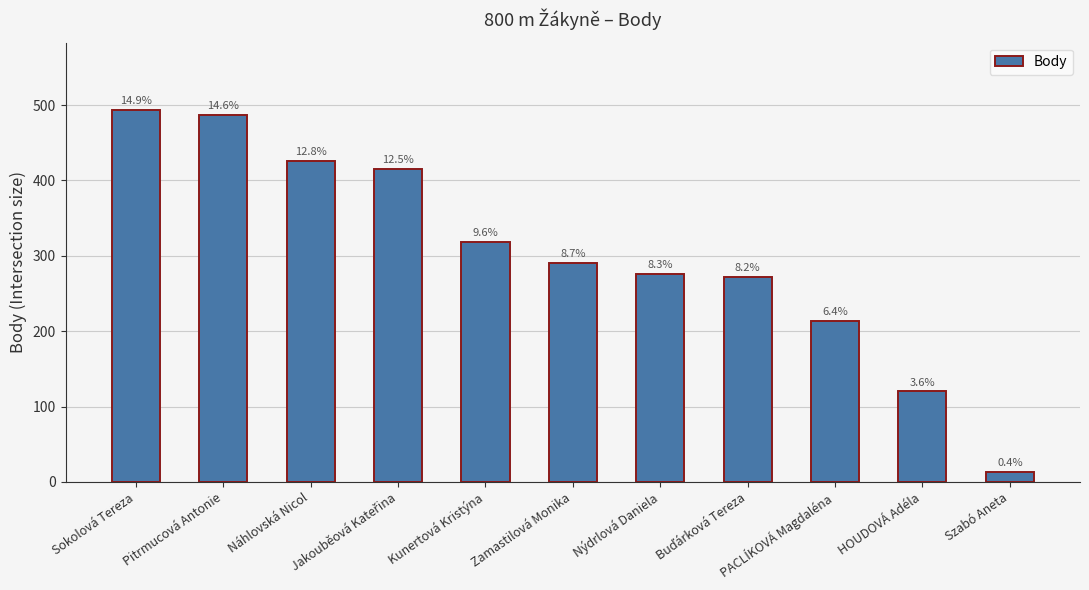

Reading left to right, extract all data points from this chart.

494	487	426	415	318	291	276	272	214	120	13